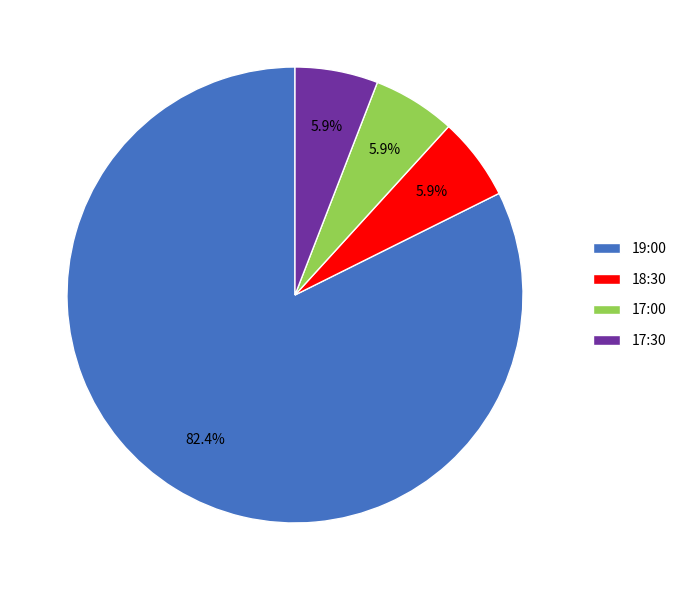

What is the total percentage of 18:30 and 17:30?

11.8%